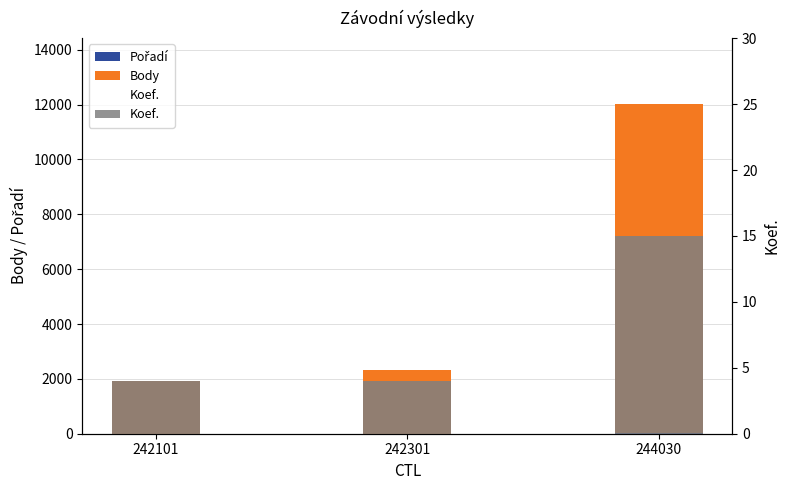

What is the value of the Koef. bar at the 1st from the left?

4